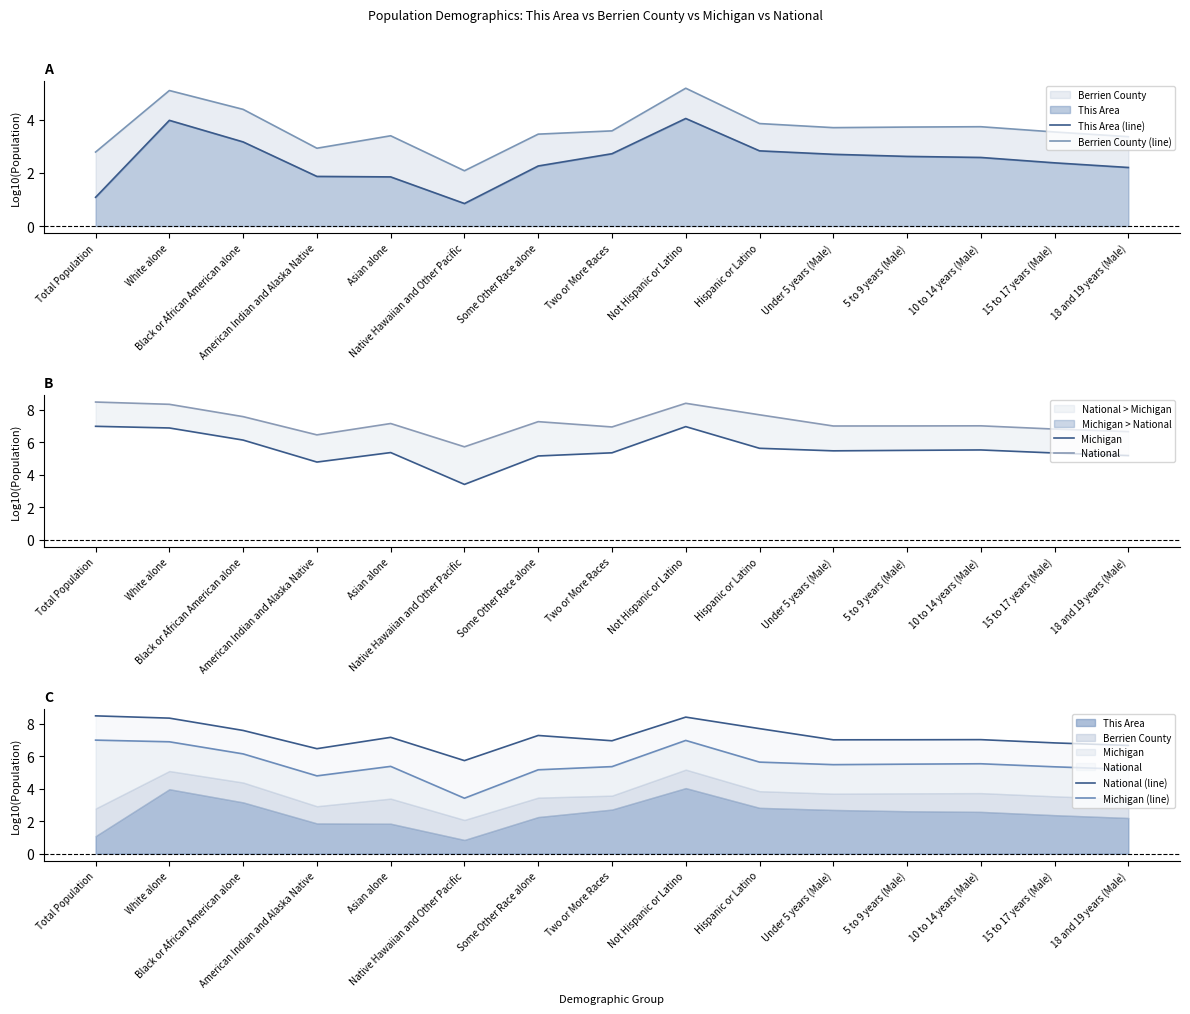

True or false: Michigan has a value of 5.6 at Hispanic or Latino.

True